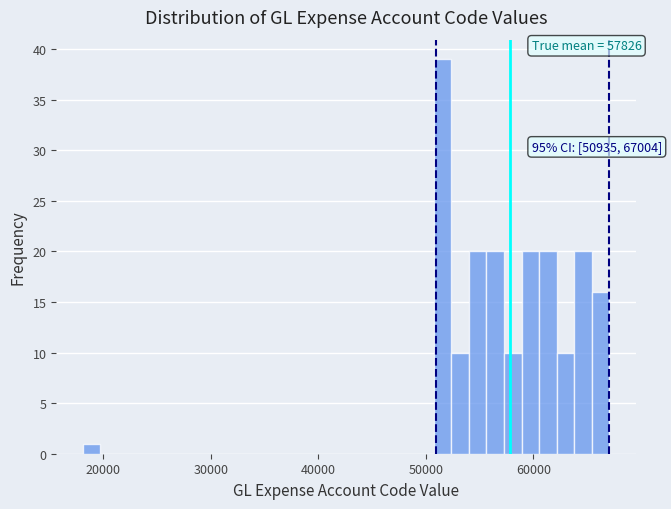

Read against the x-axis, roughly where is the centre of the tallest bar?

52000